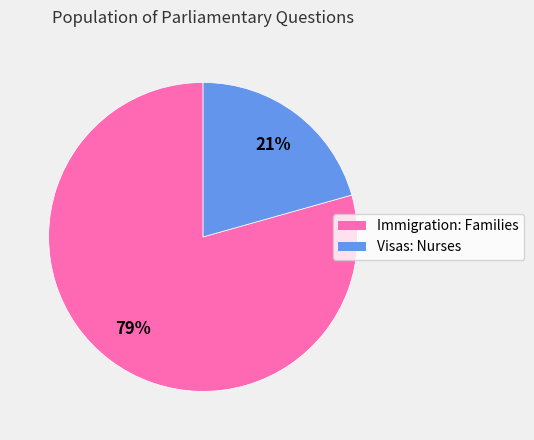

What percentage is the Visas: Nurses slice, to the nearest percent?

21%